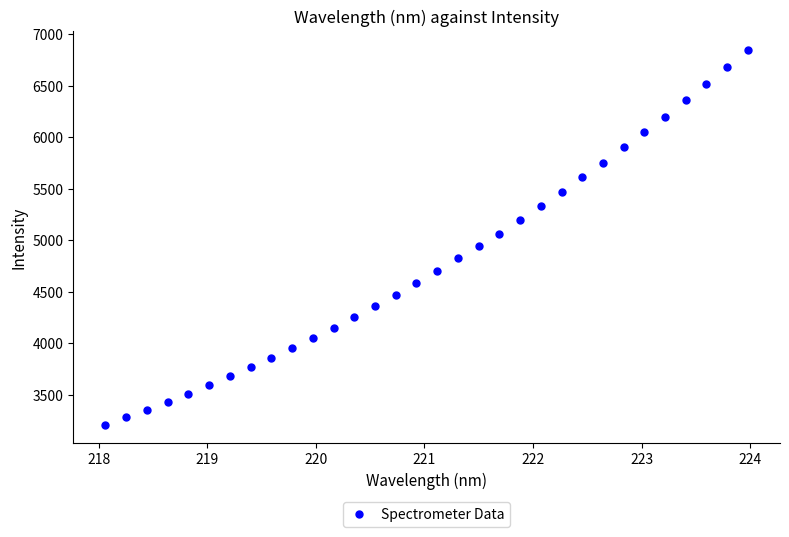

What is the range of X values (max minus min)?

5.9